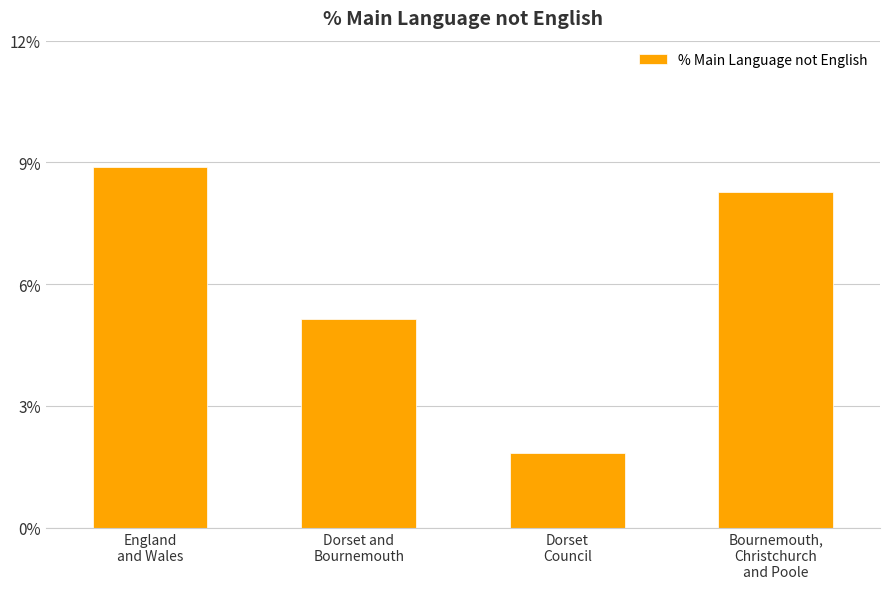

Between Bournemouth,
Christchurch
and Poole and Dorset
Council, which is larger?

Bournemouth,
Christchurch
and Poole